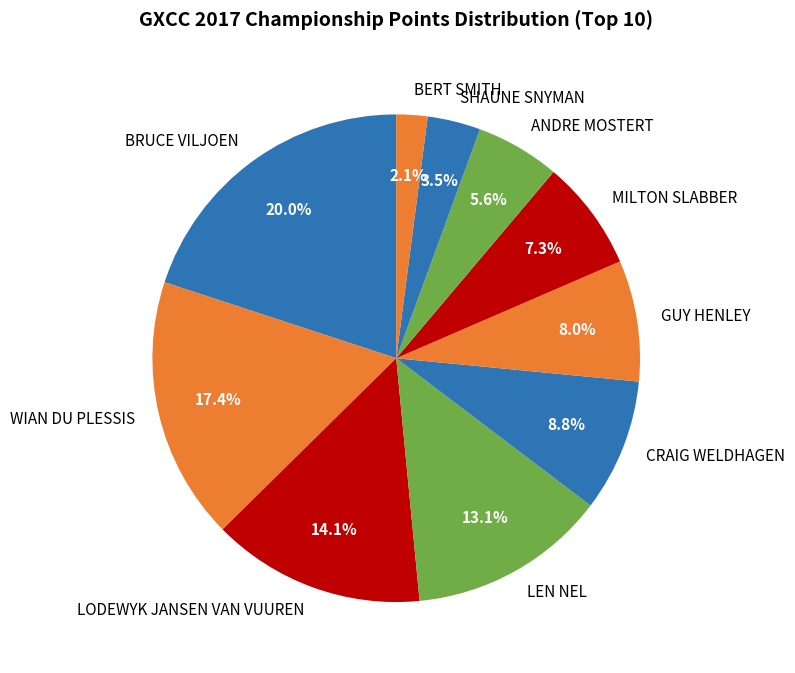

Is it true that BRUCE VILJOEN is 28% of the pie?

False